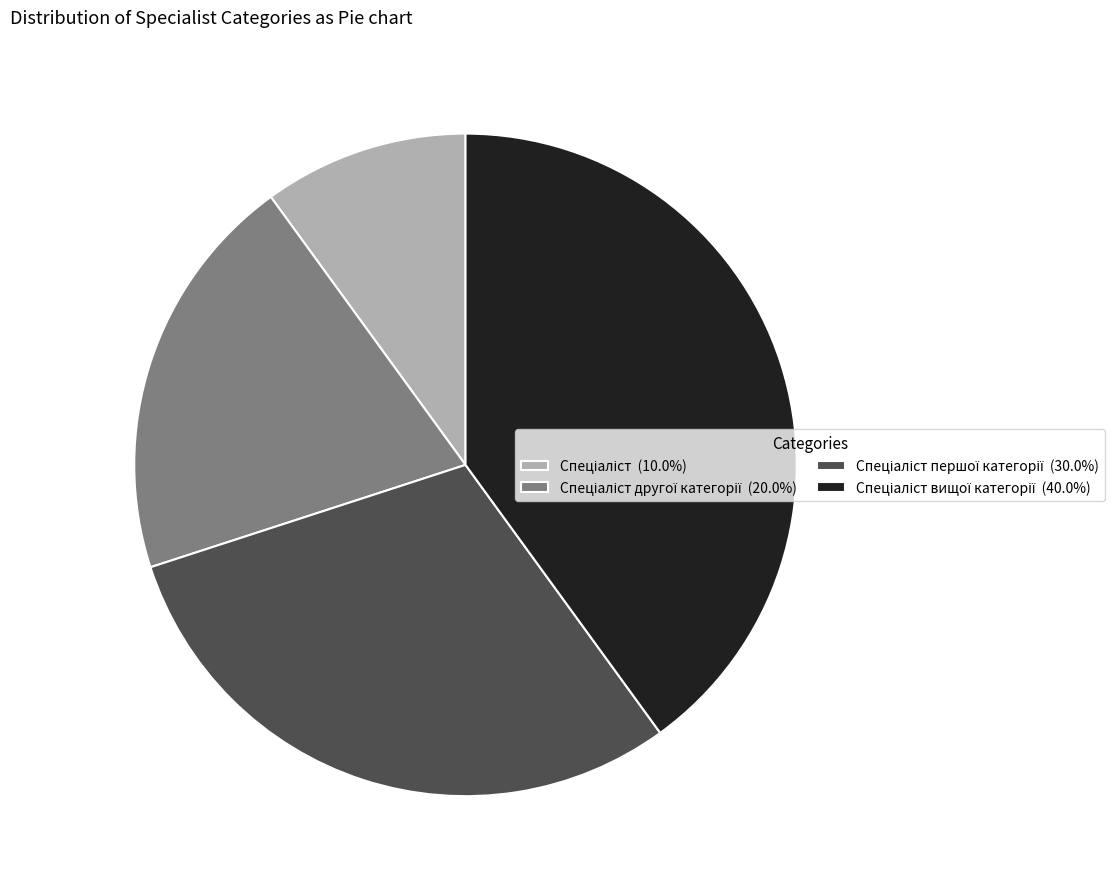

Count the number of slices in the pie.

4